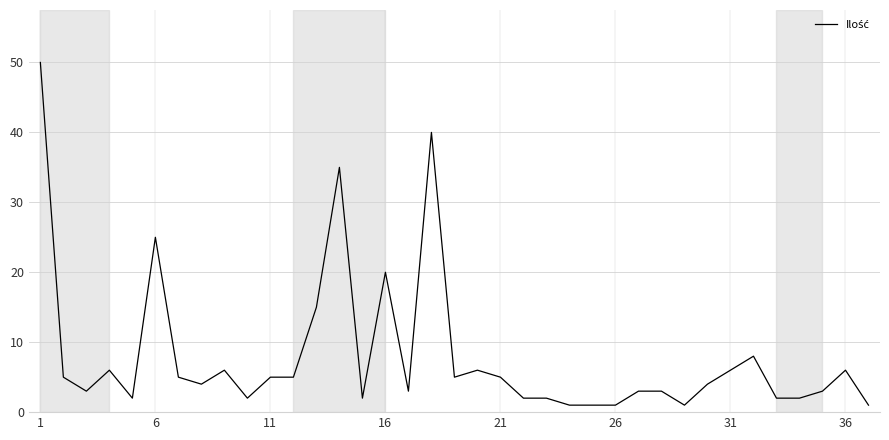

What is the greatest value displayed?

50